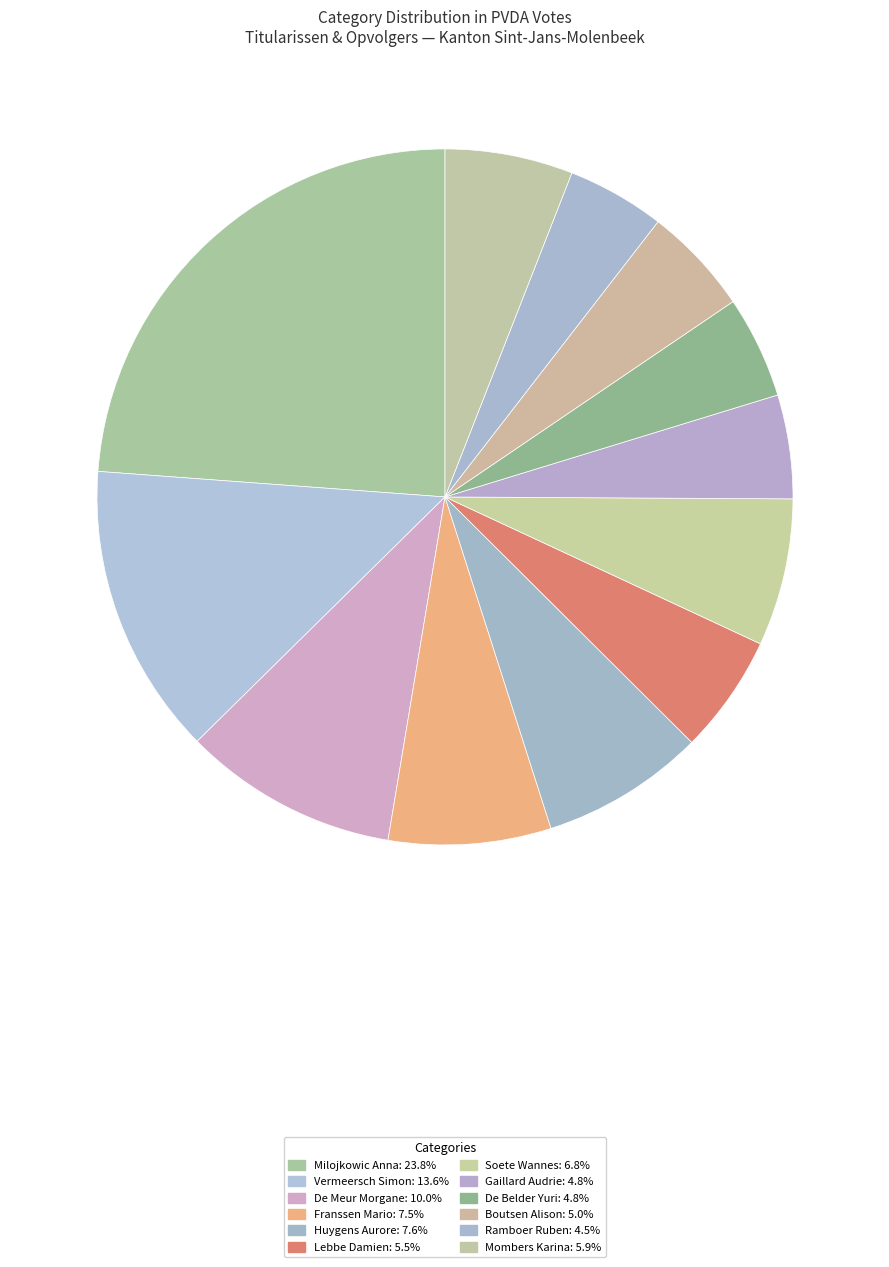

How many segments does this pie chart have?

12